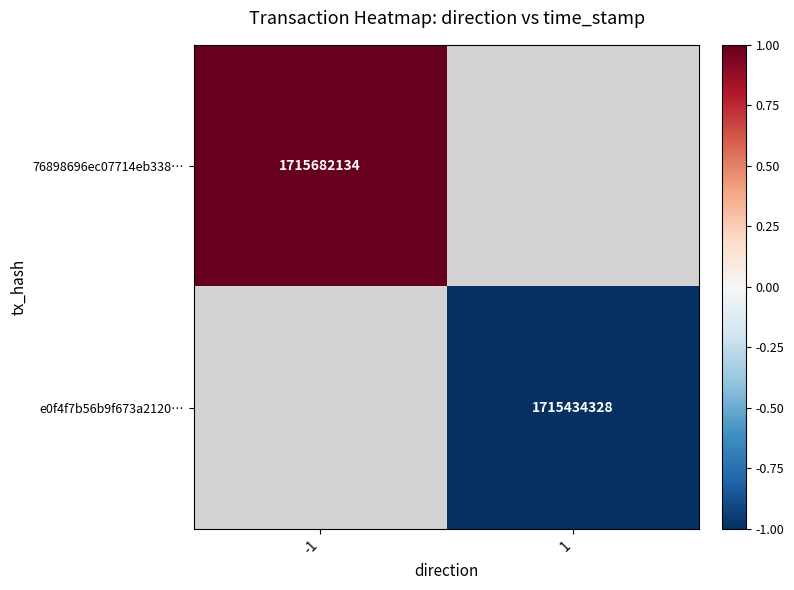

At how many categories does at least one series exceed 0?

1